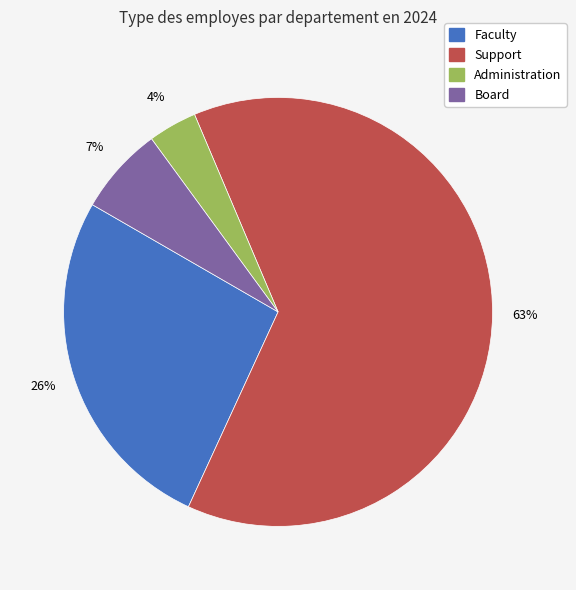

Which slice is the smallest?

Administration